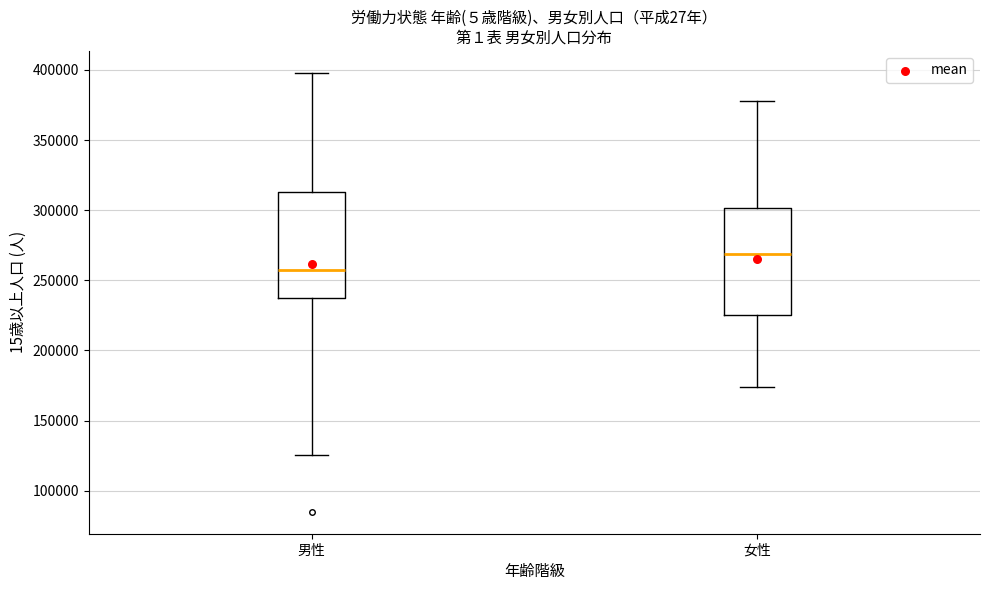

Which box's median line is the highest?

女性